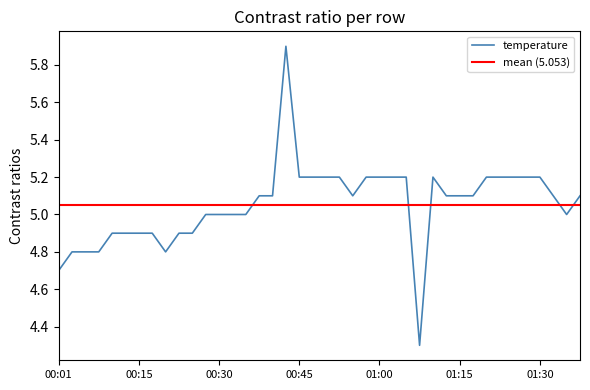

Reading right to left, list all the values displayed in this chart.

5.1	5.0	5.1	5.2	5.2	5.2	5.2	5.2	5.1	5.1	5.1	5.2	4.3	5.2	5.2	5.2	5.2	5.1	5.2	5.2	5.2	5.2	5.9	5.1	5.1	5.0	5.0	5.0	5.0	4.9	4.9	4.8	4.9	4.9	4.9	4.9	4.8	4.8	4.8	4.7